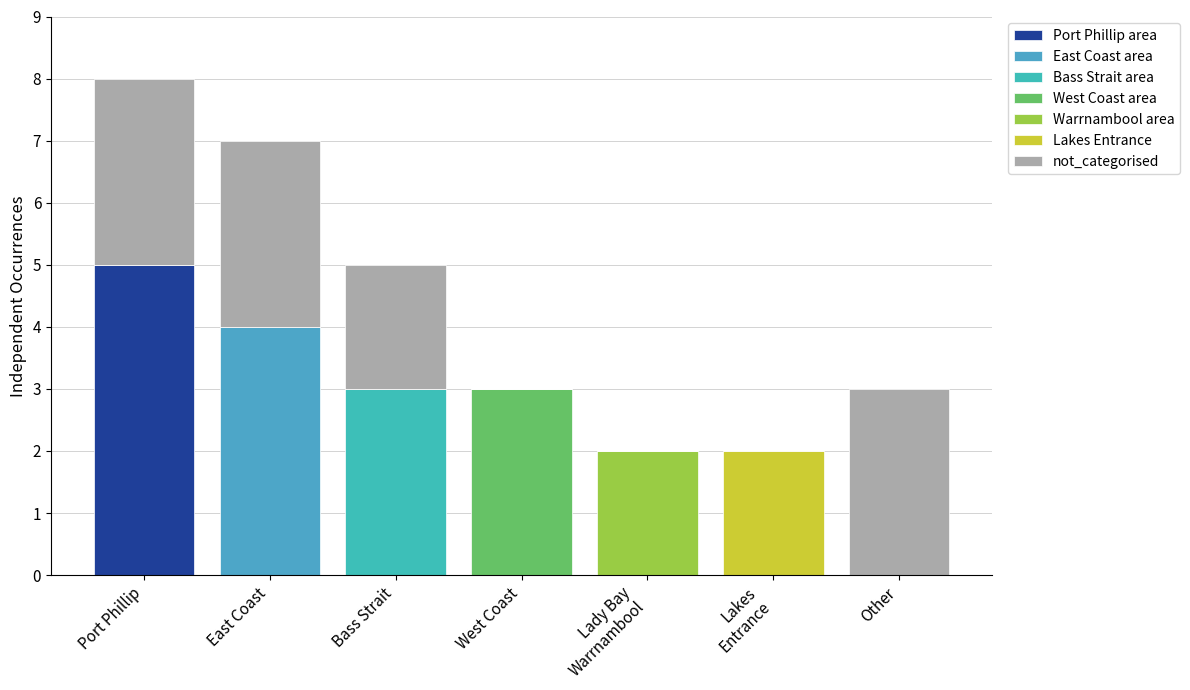

Are the bars horizontal?

No